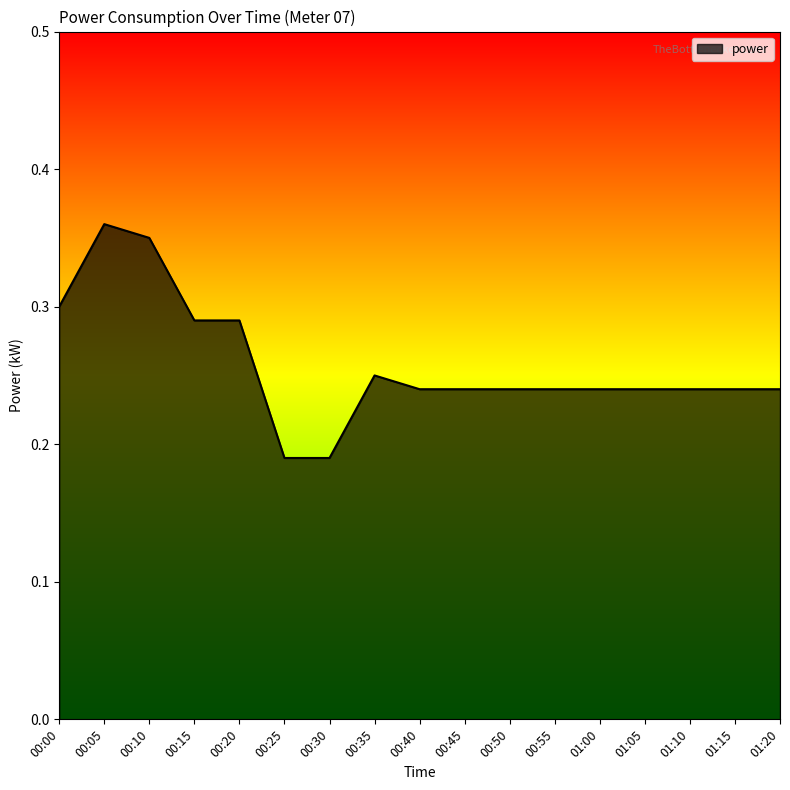

Between 00:05 and 00:55, which is larger?

00:05